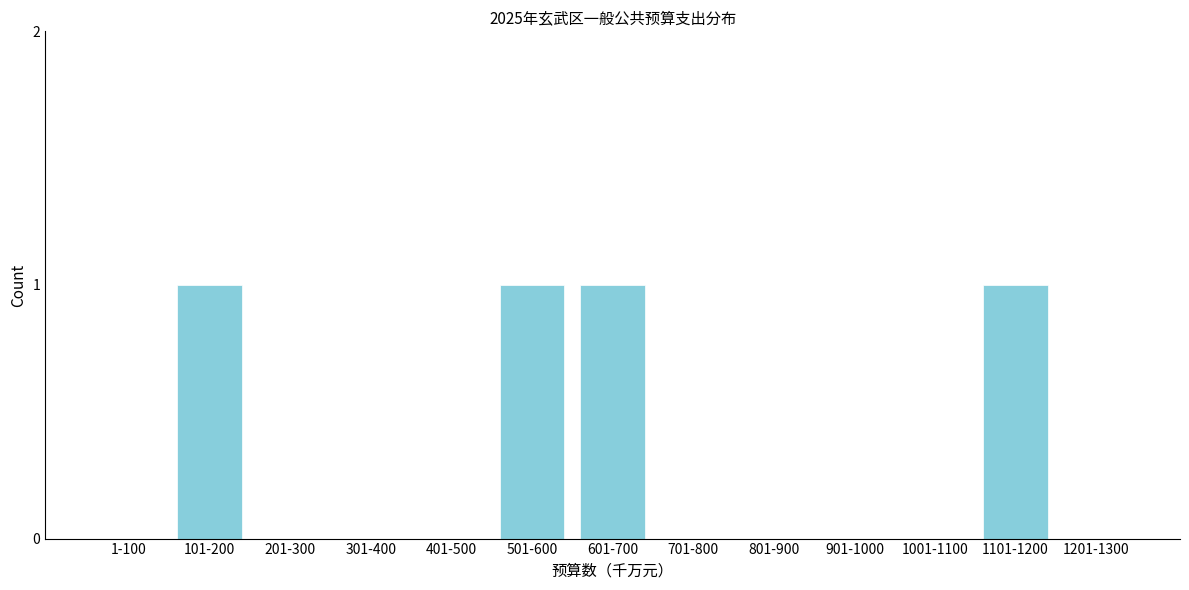

Reading right to left, what are all the values shown in this chart?

1201-1300=0	1101-1200=1	1001-1100=0	901-1000=0	801-900=0	701-800=0	601-700=1	501-600=1	401-500=0	301-400=0	201-300=0	101-200=1	1-100=0